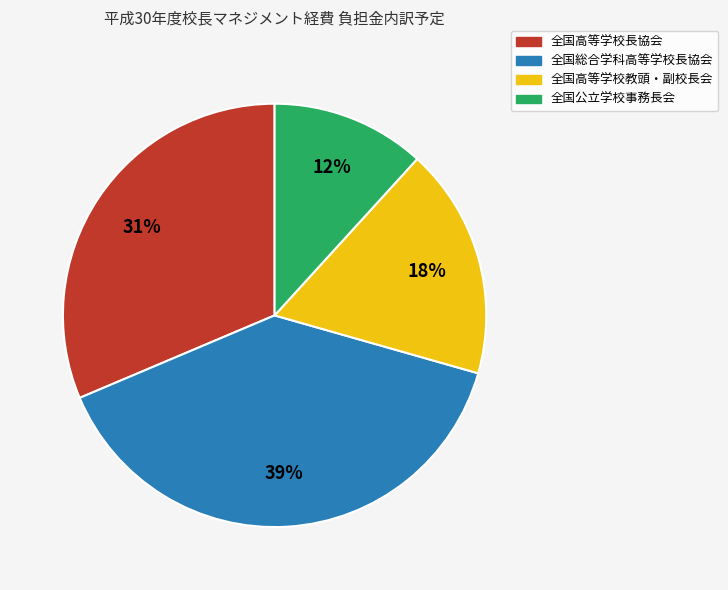

Is the sum of 全国高等学校長協会 and 全国総合学科高等学校長協会 greater than half?

Yes